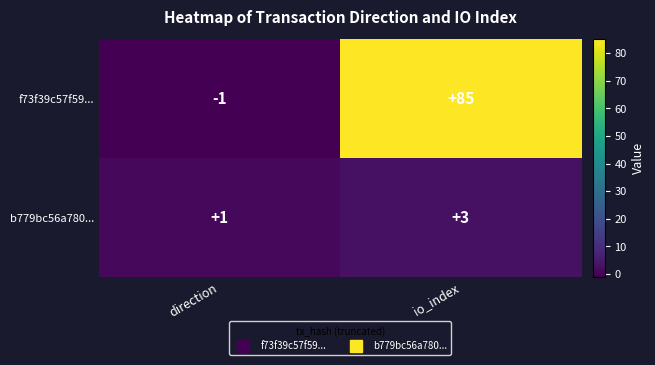

Between direction and io_index, which series saw the biggest shift?

f73f39c57f59...